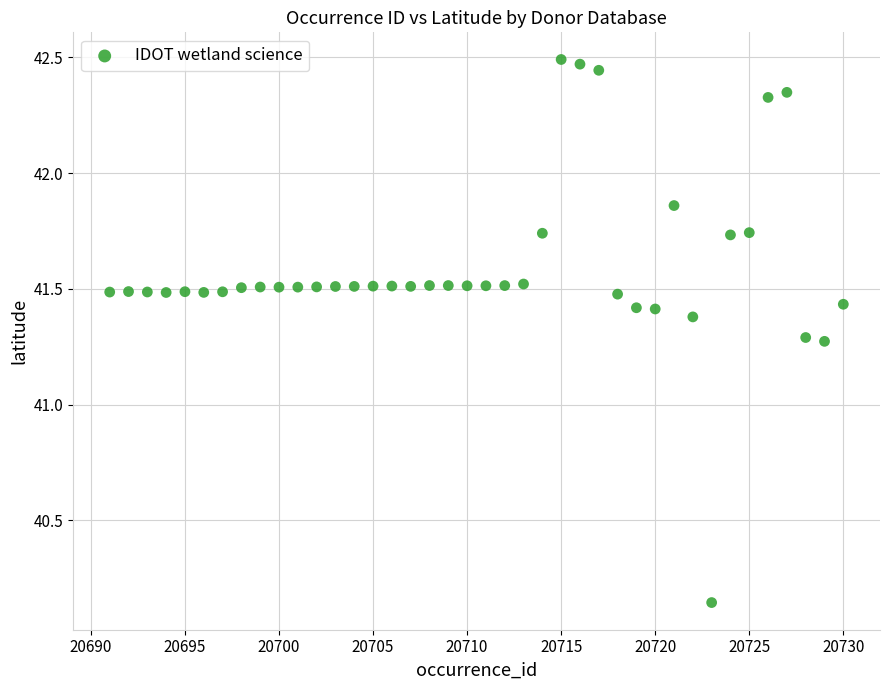

What is the range of X values (max minus min)?

39.0